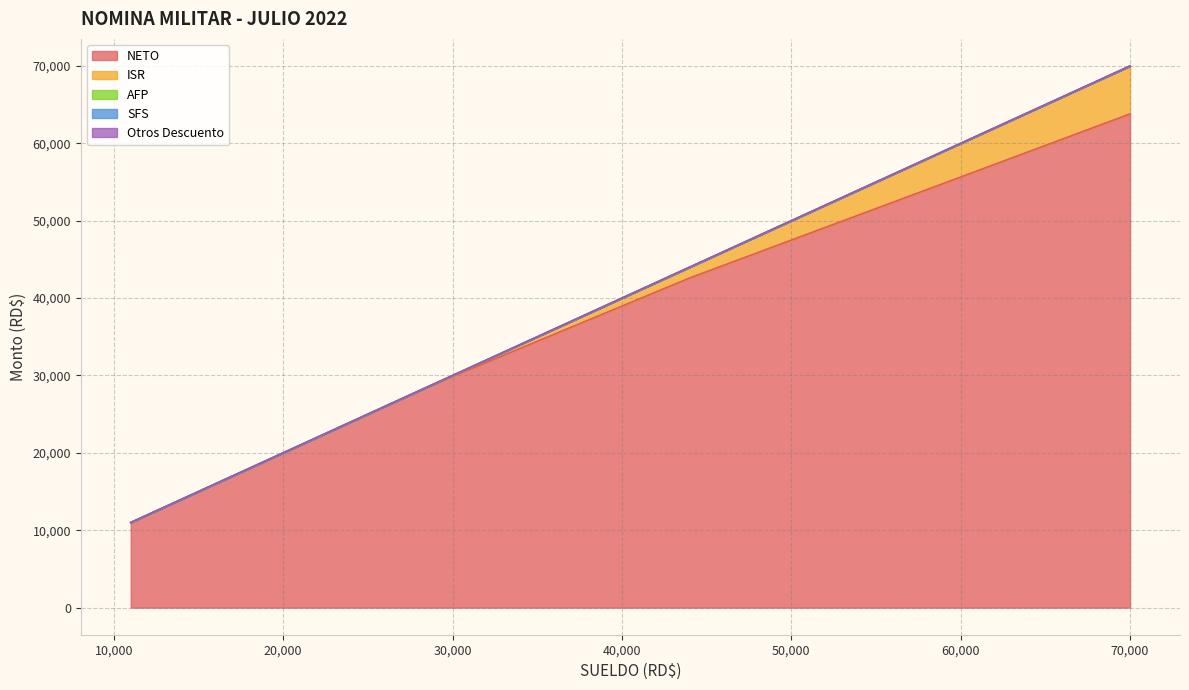

True or false: Otros Descuento has more than 2 points higher than both neighbors.

False